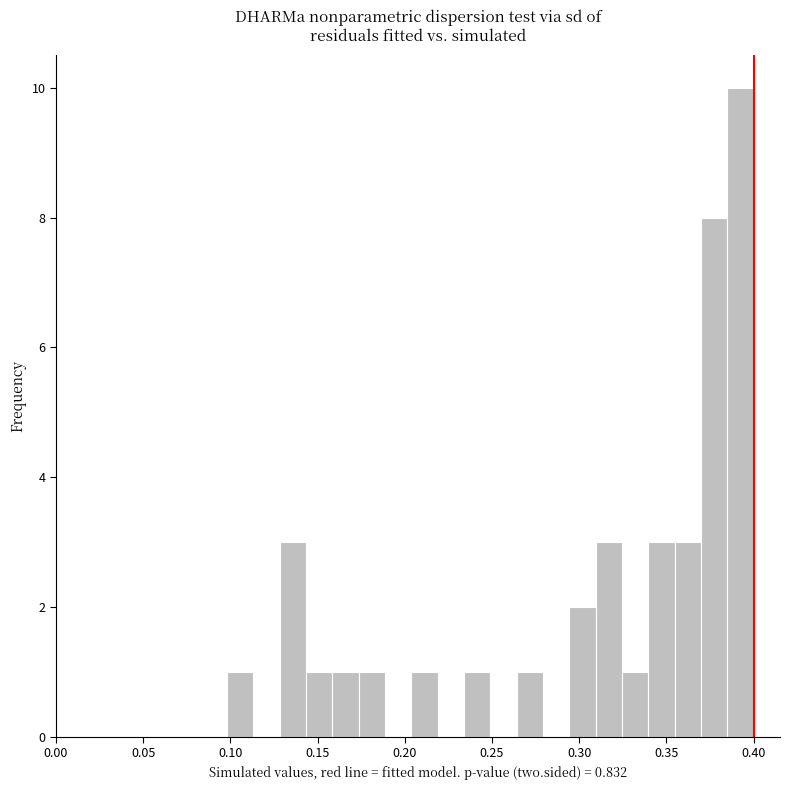

Read against the x-axis, roughly where is the centre of the tallest bar?

0.390